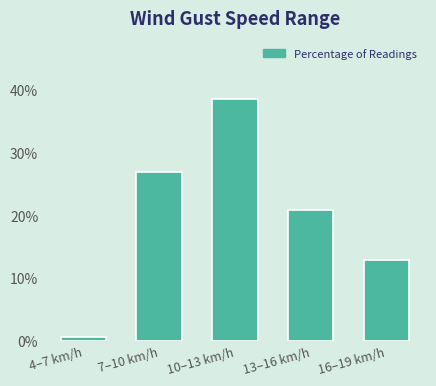

Reading left to right, what are all the values shown in this chart?

4–7 km/h=0.6	7–10 km/h=27.0	10–13 km/h=38.7	13–16 km/h=20.9	16–19 km/h=12.9